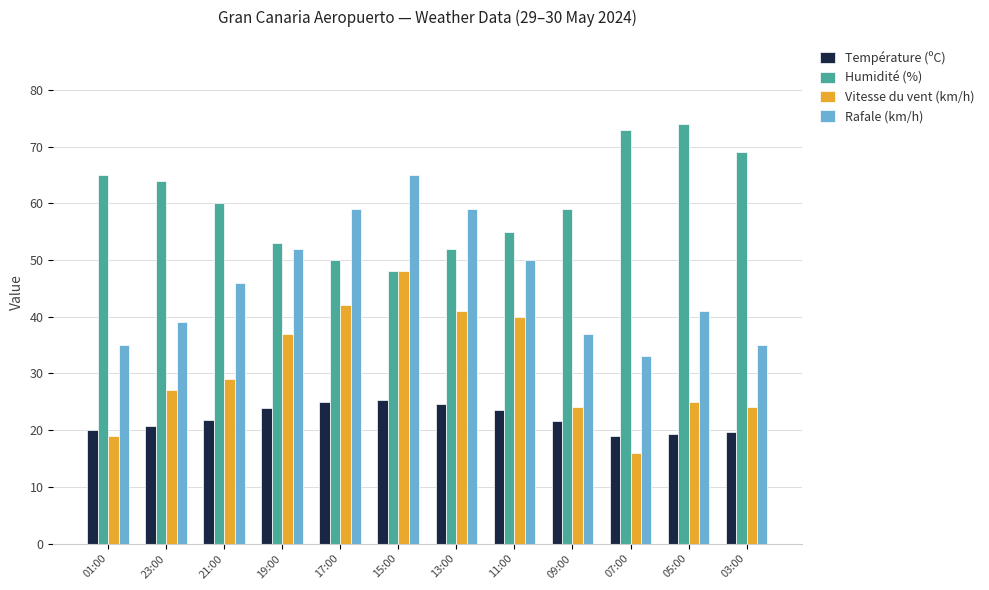

Is it true that Rafale (km/h) equals 28.7 at 11:00?

False